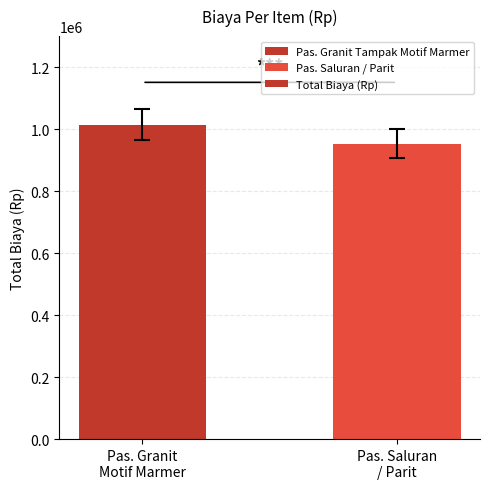

Are the bars grouped side by side (vs. stacked)?

No